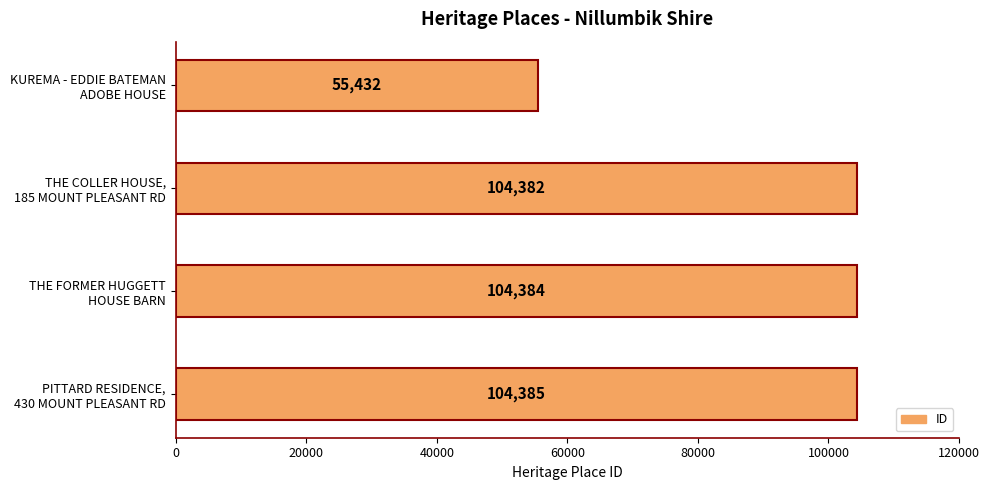

What is the sum of all values?

368583